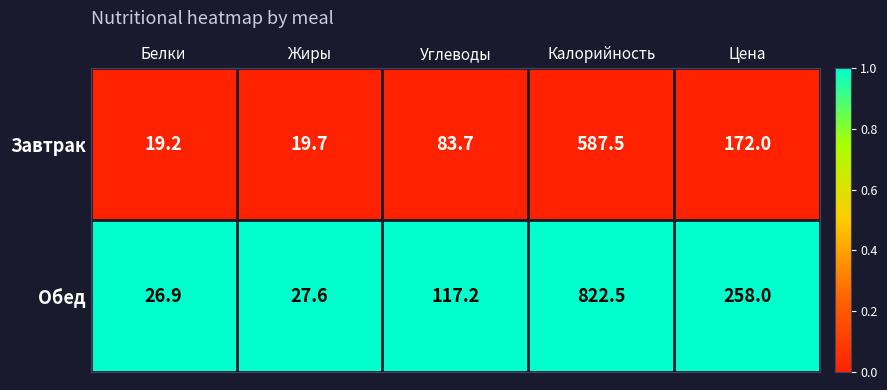

Between Белки and Цена, which series saw the biggest shift?

Обед